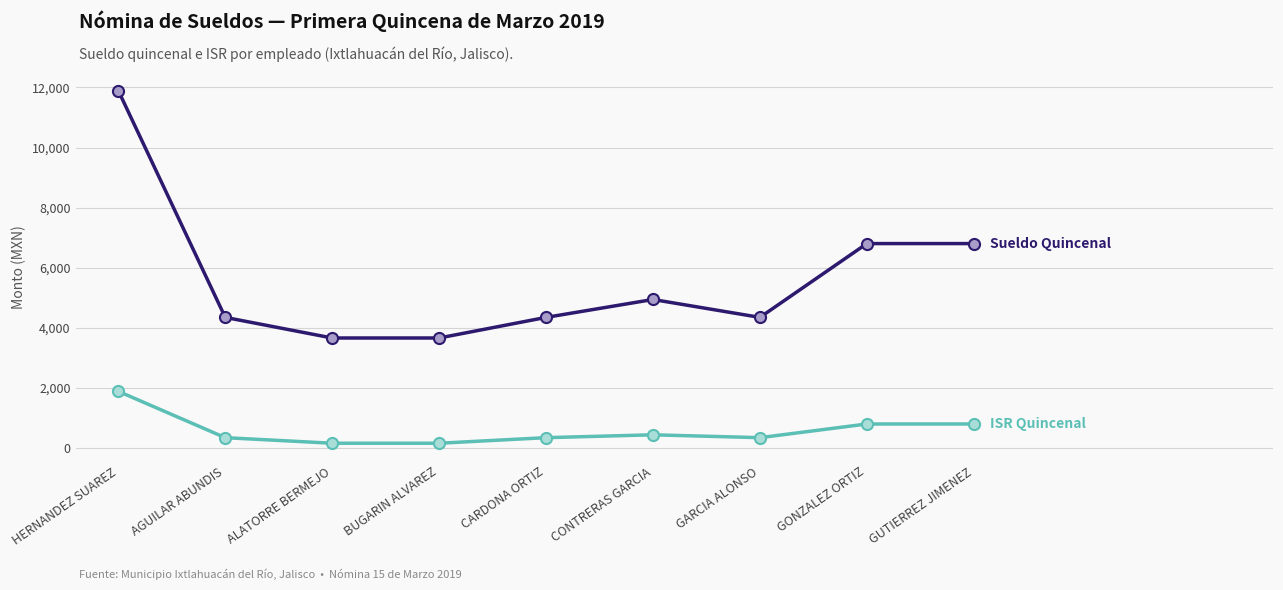

At which category is the sum across all series the highest?

HERNANDEZ SUAREZ